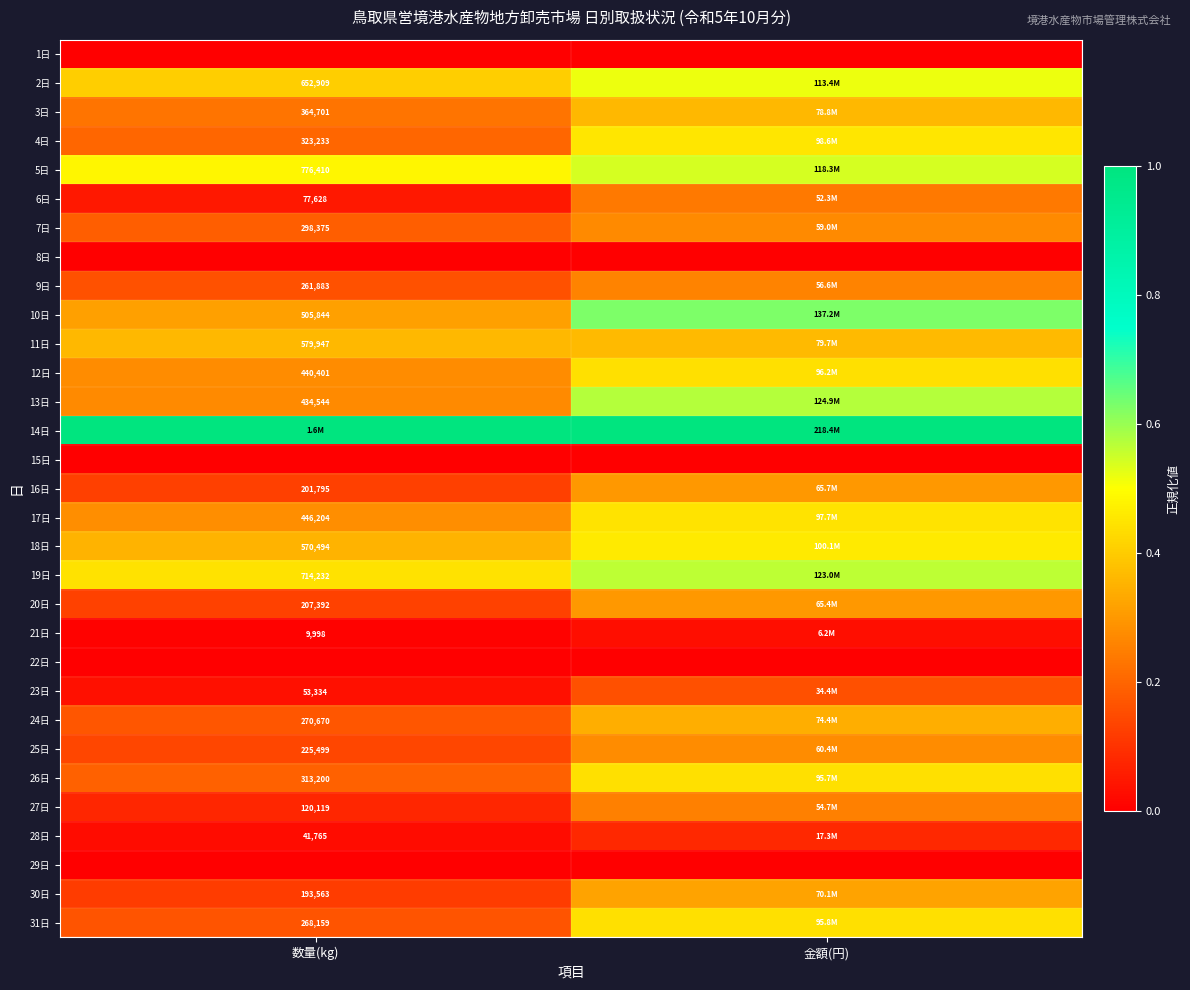

List the series in order of their peak value, lowest first.

1日, 8日, 15日, 22日, 29日, 21日, 28日, 23日, 6日, 27日, 9日, 7日, 25日, 20日, 16日, 30日, 24日, 3日, 11日, 26日, 31日, 12日, 17日, 4日, 18日, 2日, 5日, 19日, 13日, 10日, 14日